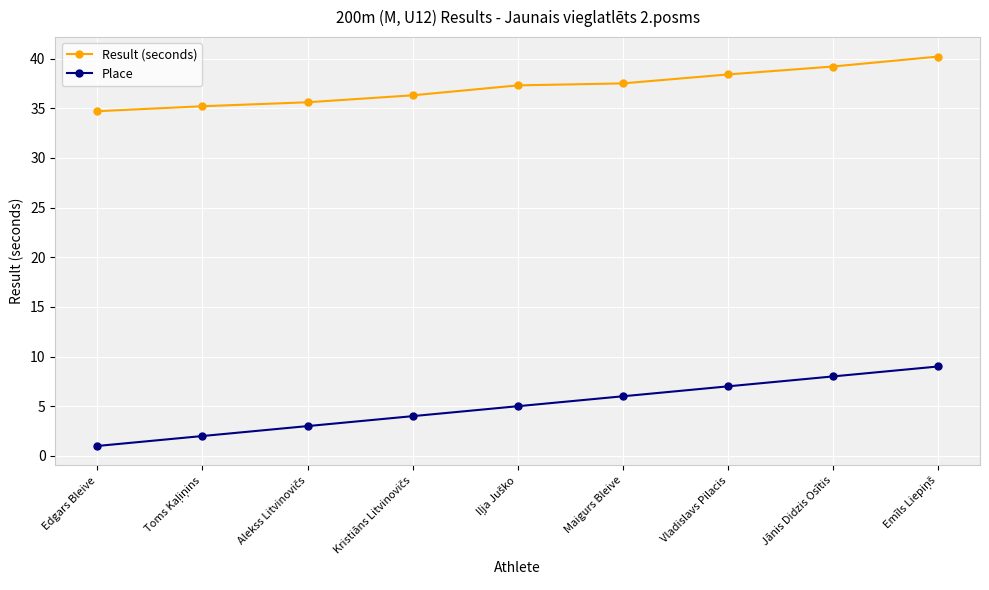

Reading right to left, transcribe all the data shown in this chart.

Result (seconds): 40.2	39.2	38.4	37.5	37.3	36.3	35.6	35.2	34.7
Place: 9.0	8.0	7.0	6.0	5.0	4.0	3.0	2.0	1.0